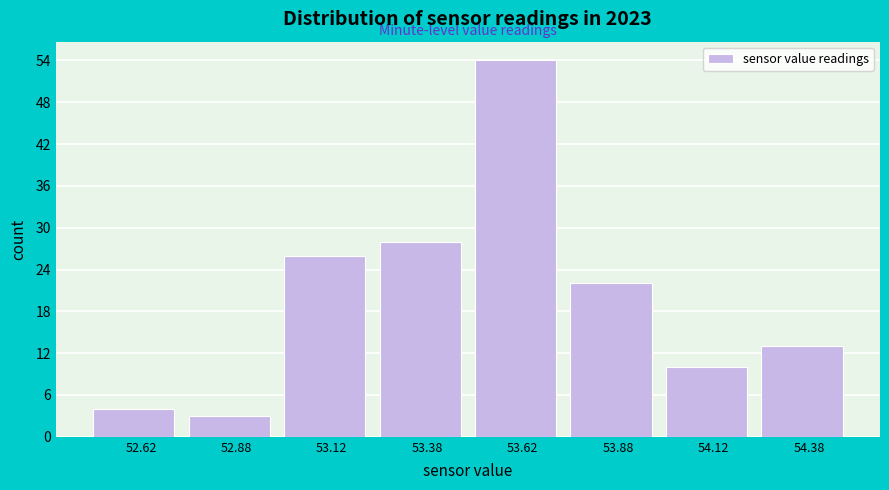

How tall is the bar that spans 53.75 to 54.00 on the x-axis? The values are not printed on the chart, so give them approximately, as read against the axis.

22